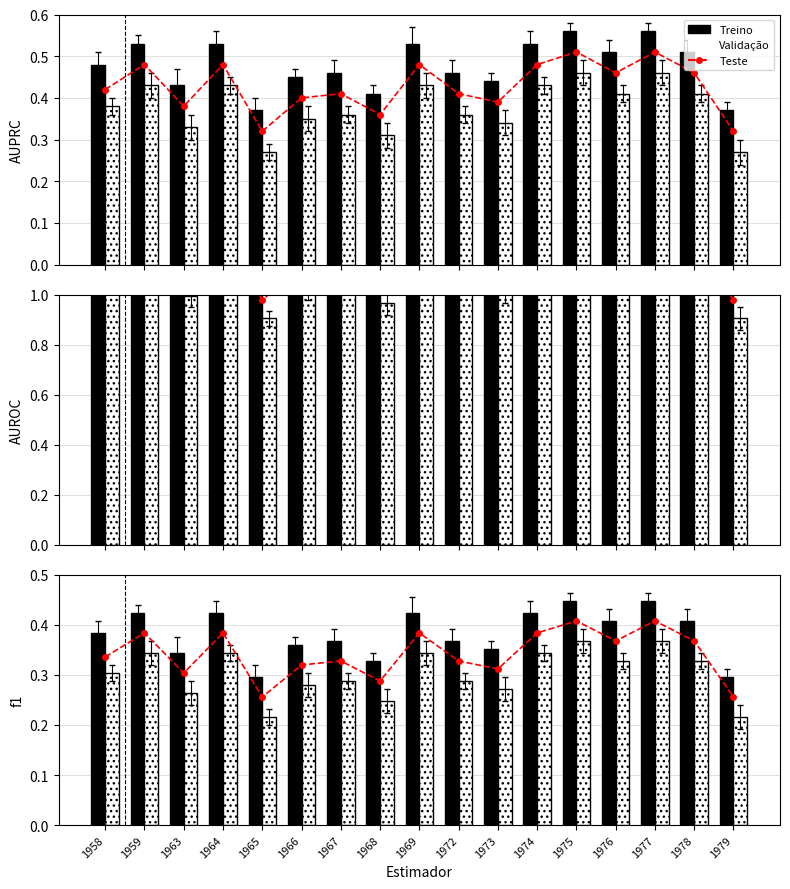

The value of Teste at 1965 is 0.3. True or false?

True